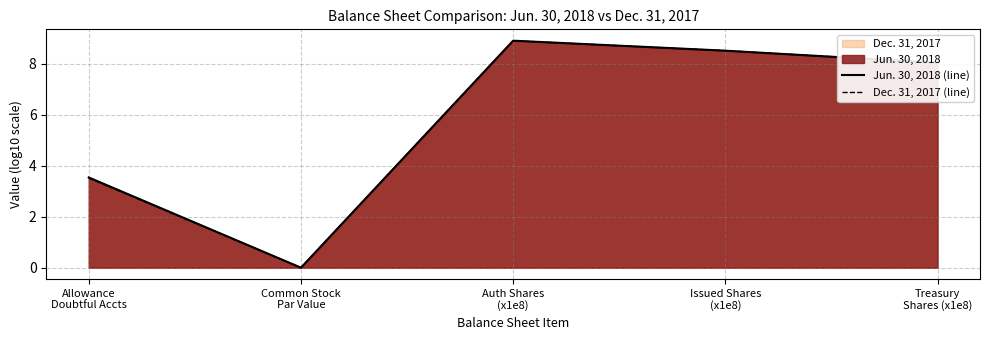

Is the value of Dec. 31, 2017 (line) at Auth Shares
(x1e8) greater than the value of Jun. 30, 2018 (line) at Treasury
Shares (x1e8)?

Yes